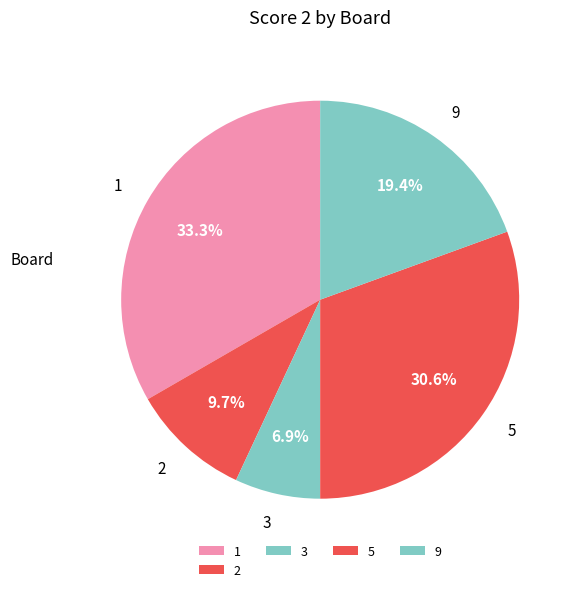

What percentage is the 9 slice, to the nearest percent?

19%